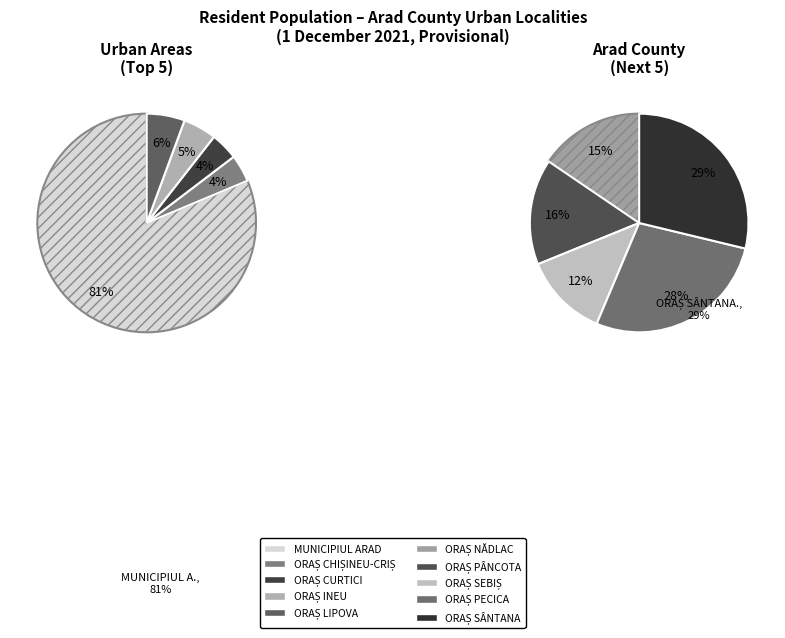

Count the number of slices in the pie.

10